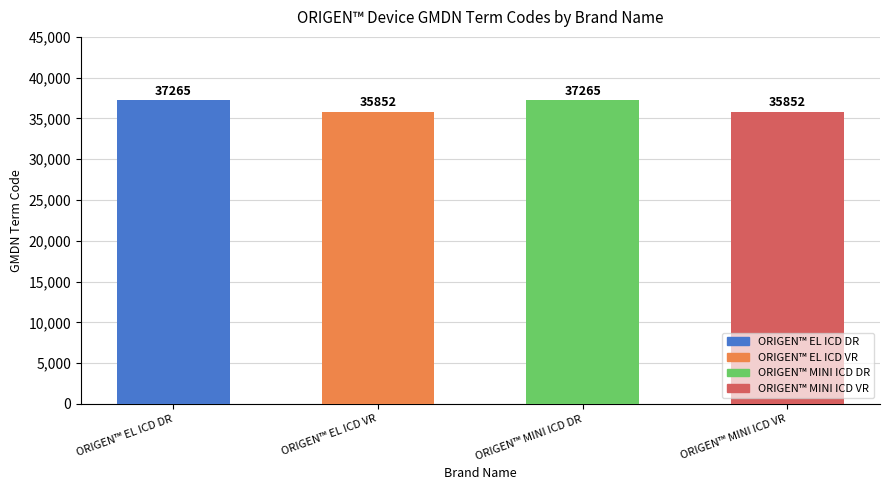

Between ORIGEN™ EL ICD DR and ORIGEN™ MINI ICD VR, which is larger?

ORIGEN™ EL ICD DR